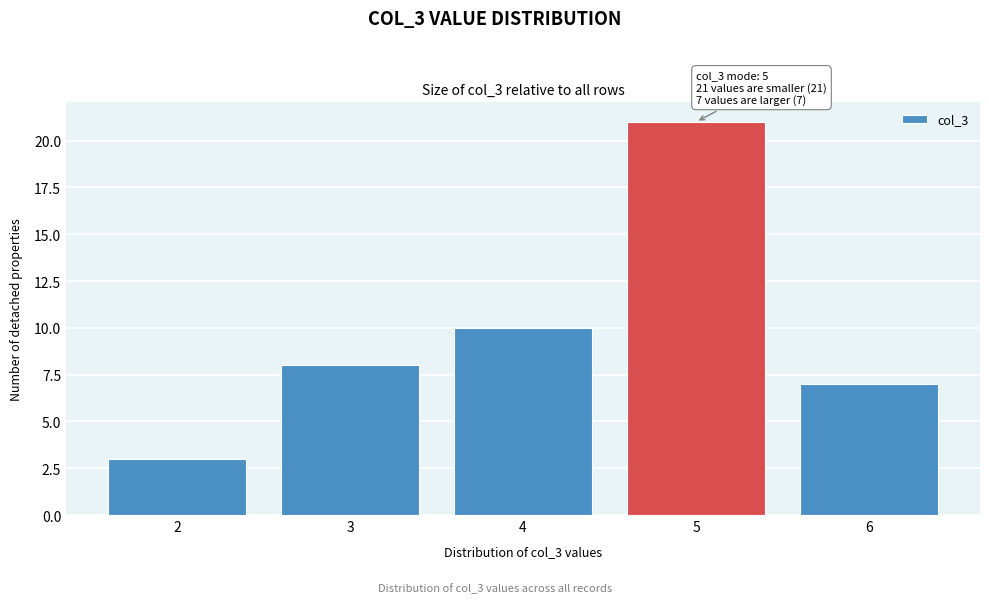

Reading left to right, what are all the values shown in this chart?

2=3	3=8	4=10	5=21	6=7